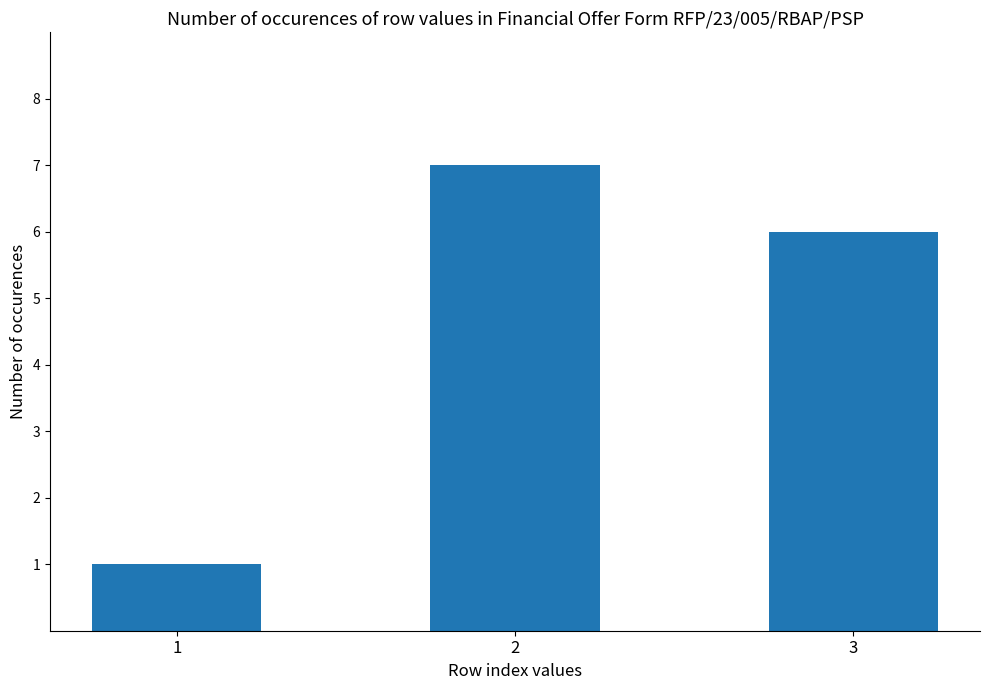

Approximately how many times larger is the value at 3 compared to 1?

6.0